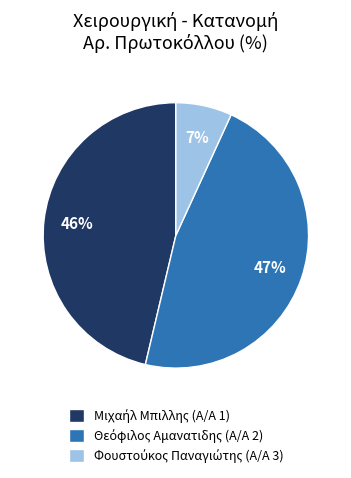

Is there any slice that represents more than half of the pie?

No